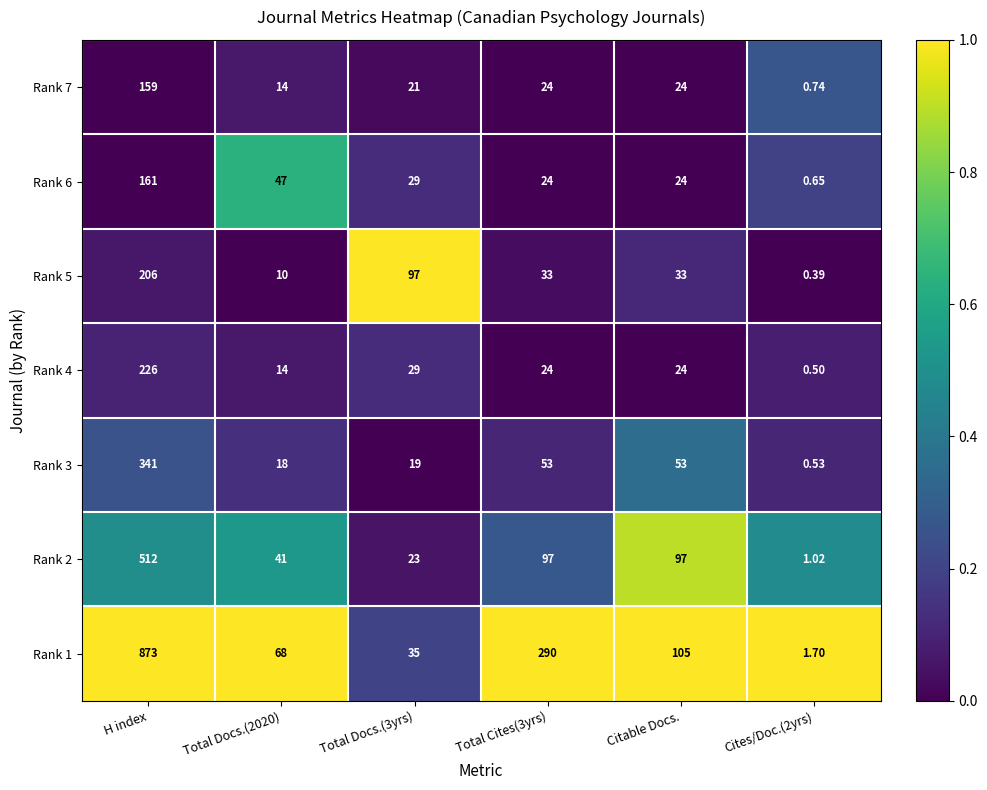

At which category is the sum across all series the highest?

H index